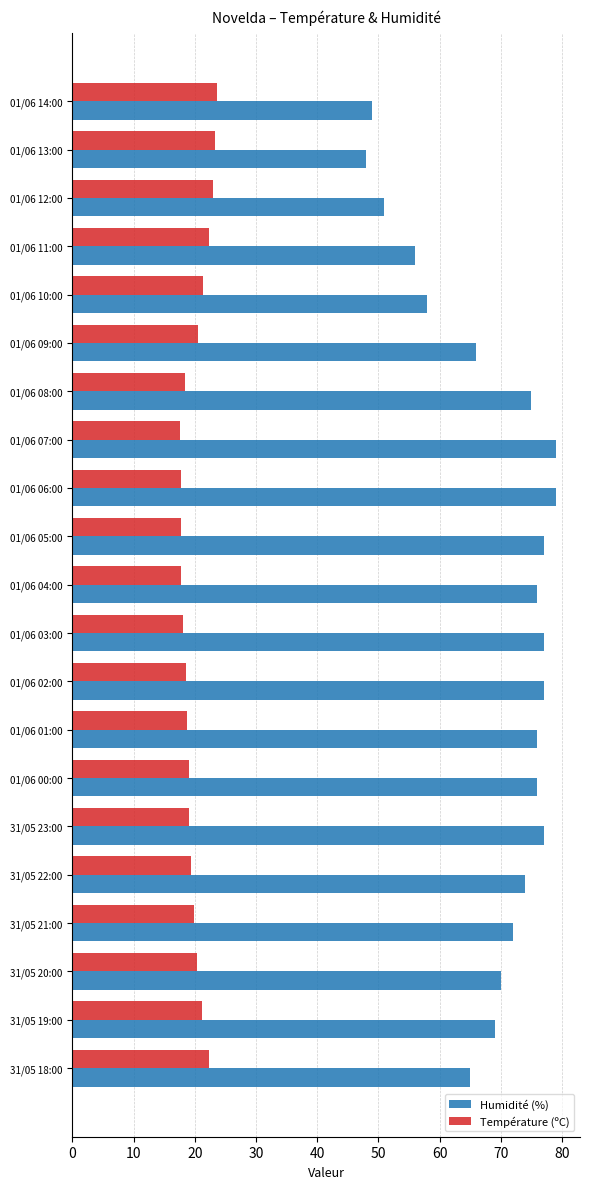

How many distinct data groups are displayed?

2